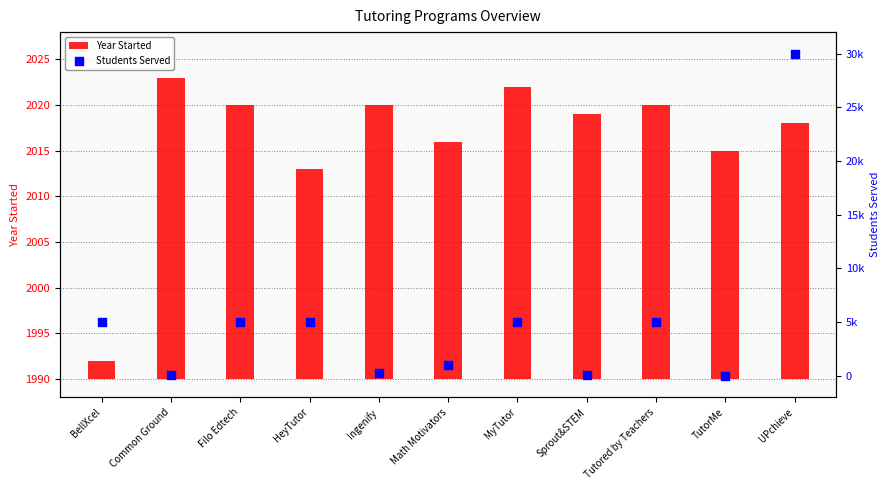

Which series reaches the minimum Y coordinate?

Students Served